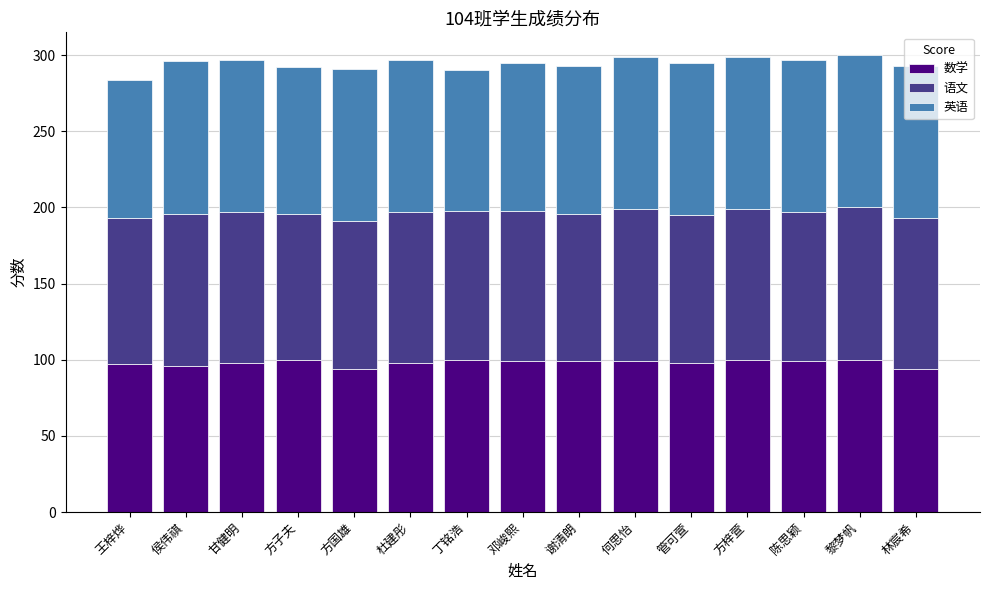

What is the approximate value of 数学 at 何思怡?

99